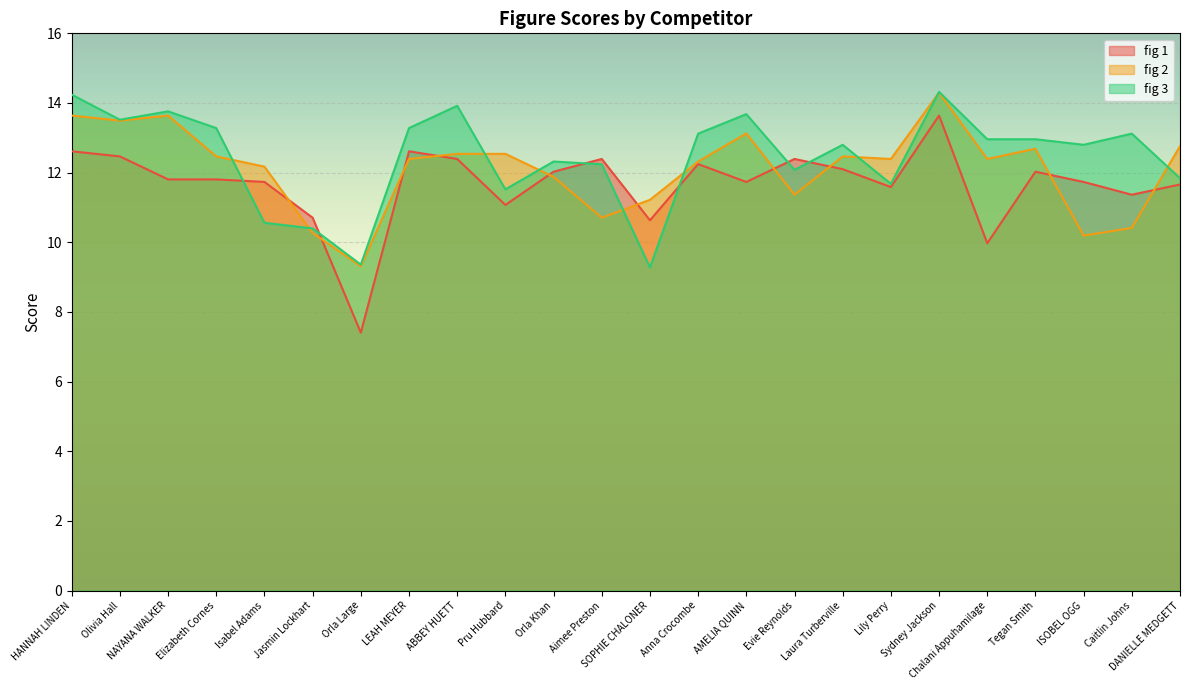

Which series has the widest spread of values?

fig 1